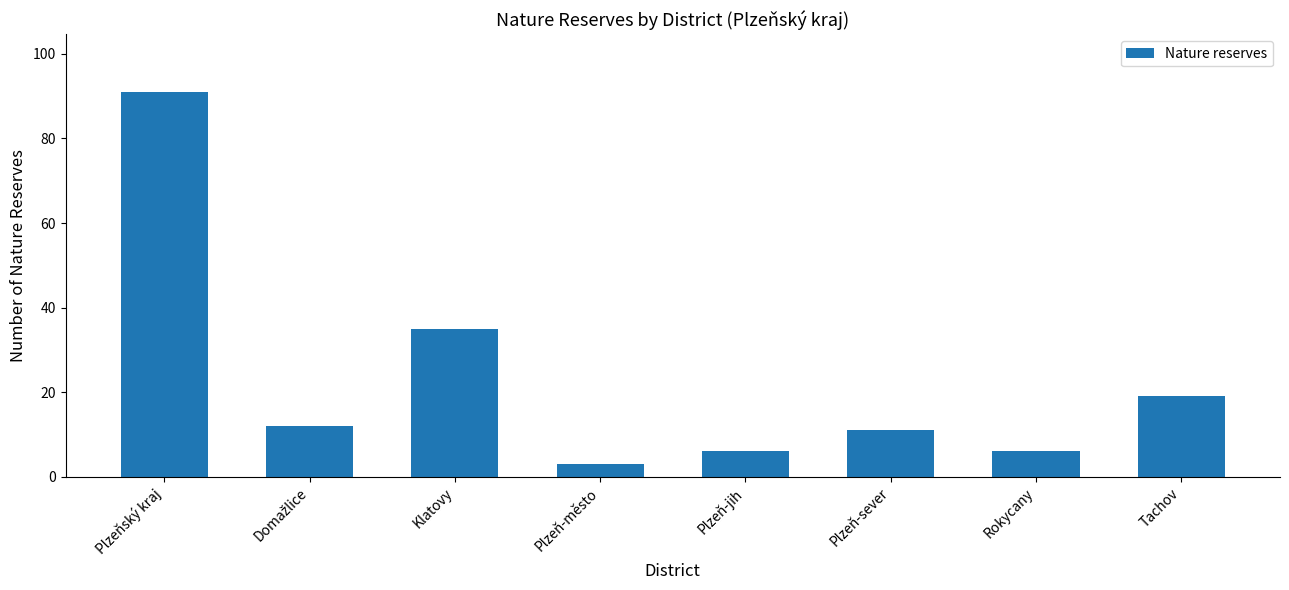

At which label is the value closest to 47?

Klatovy